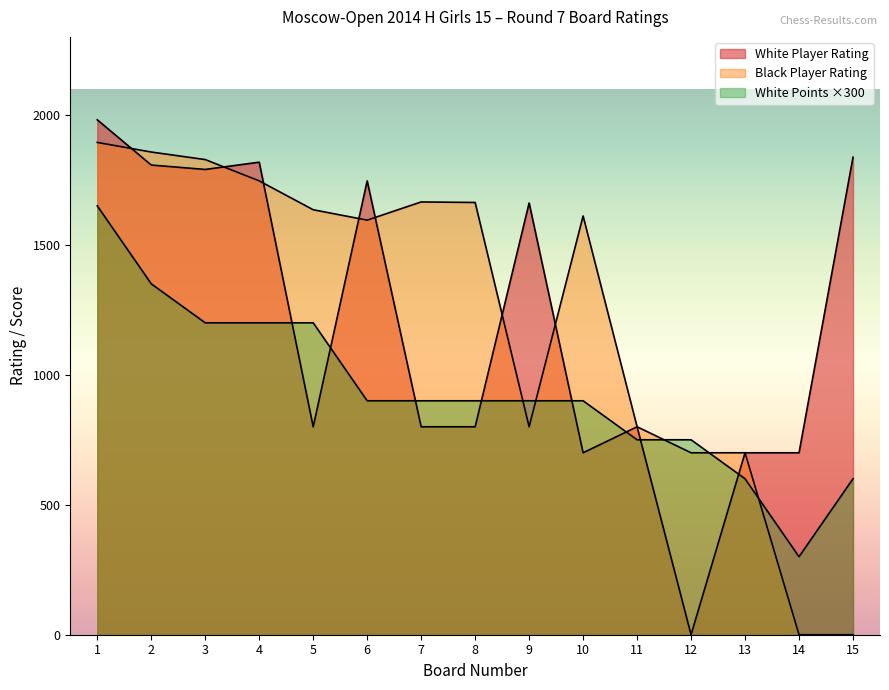

At which label is Black Player Rating closest to 947?

9